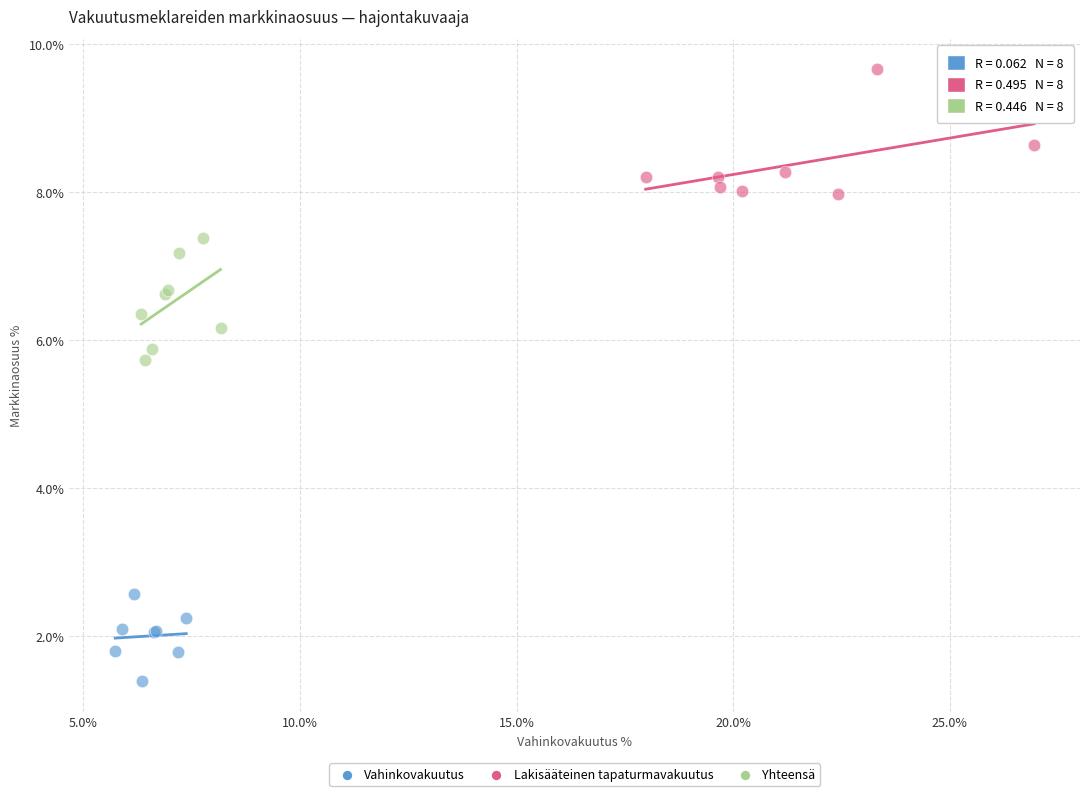

Which series reaches the minimum Y coordinate?

Vahinkovakuutus